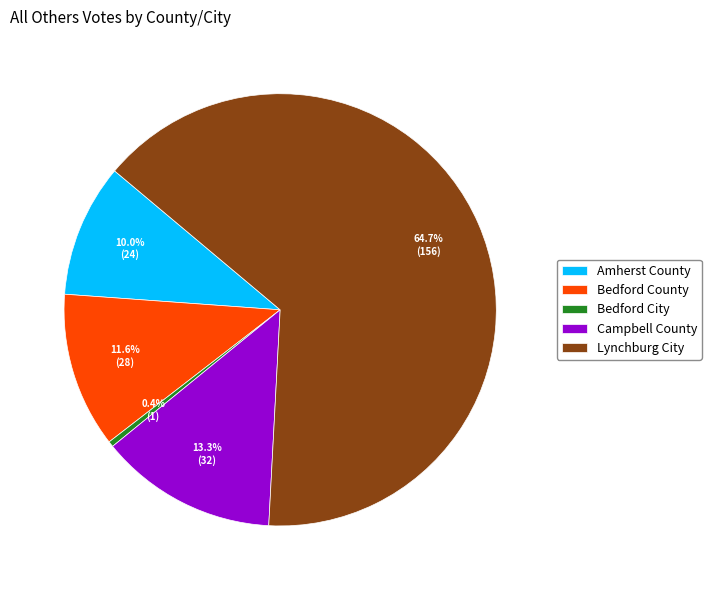

Which slice is the largest?

Lynchburg City